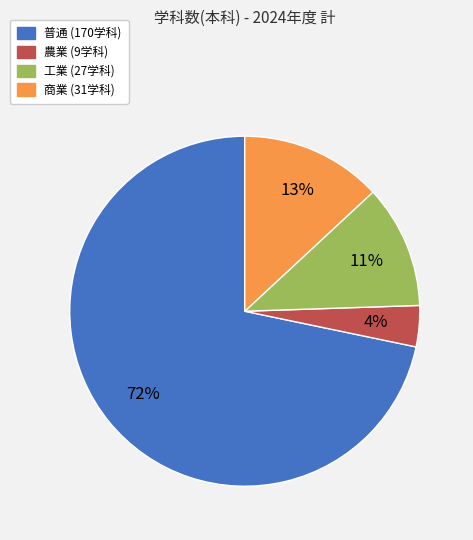

What percentage is the 工業 slice, to the nearest percent?

11%